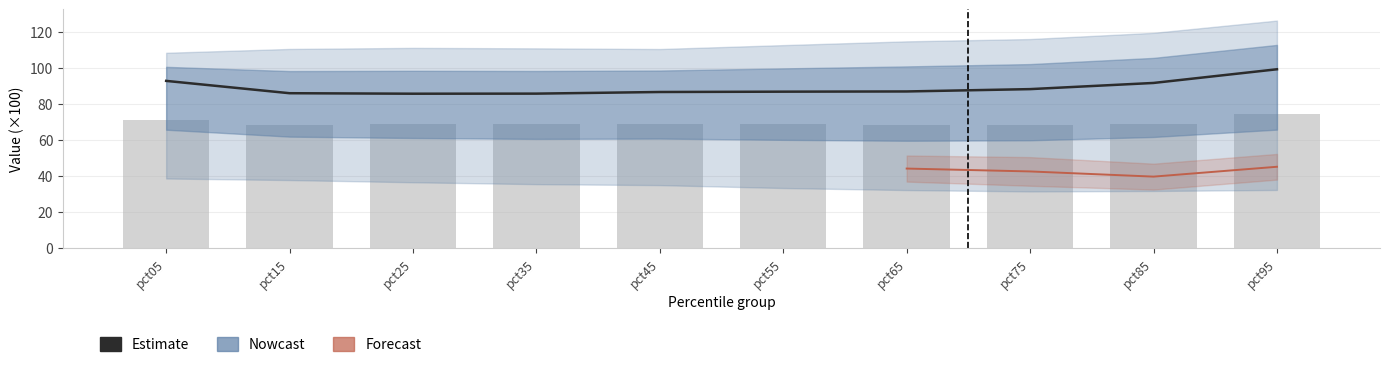

What is the difference between the maximum and minimum values?

13.6